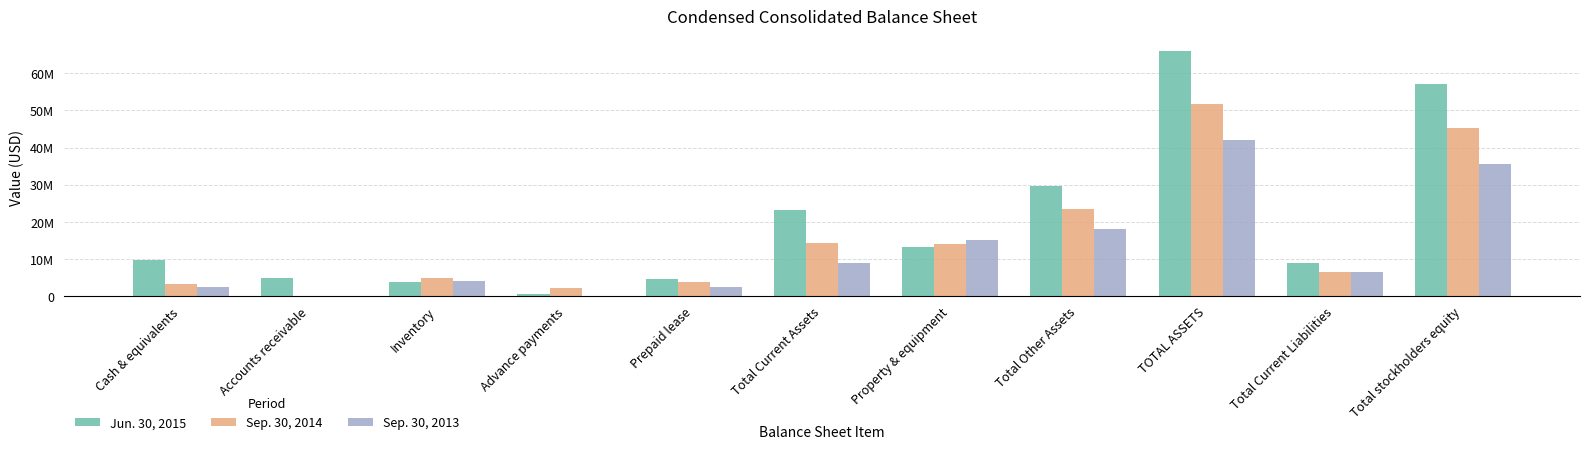

Reading right to left, transcribe all the data shown in this chart.

Jun. 30, 2015: Total stockholders equity=57161271	Total Current Liabilities=8834270	TOTAL ASSETS=65995541	Total Other Assets=29553628	Property & equipment=13247820	Total Current Assets=23194093	Prepaid lease=4541216	Advance payments=554518	Inventory=3781529	Accounts receivable=4713380	Cash & equivalents=9584318
Sep. 30, 2014: Total stockholders equity=45391111	Total Current Liabilities=6394058	TOTAL ASSETS=51785169	Total Other Assets=23521639	Property & equipment=13985305	Total Current Assets=14278225	Prepaid lease=3773379	Advance payments=2189956	Inventory=4951273	Accounts receivable=0	Cash & equivalents=3352045
Sep. 30, 2013: Total stockholders equity=35647096	Total Current Liabilities=6514451	TOTAL ASSETS=42161547	Total Other Assets=18158287	Property & equipment=15108031	Total Current Assets=8895229	Prepaid lease=2372480	Advance payments=24438	Inventory=4074166	Accounts receivable=0	Cash & equivalents=2408520